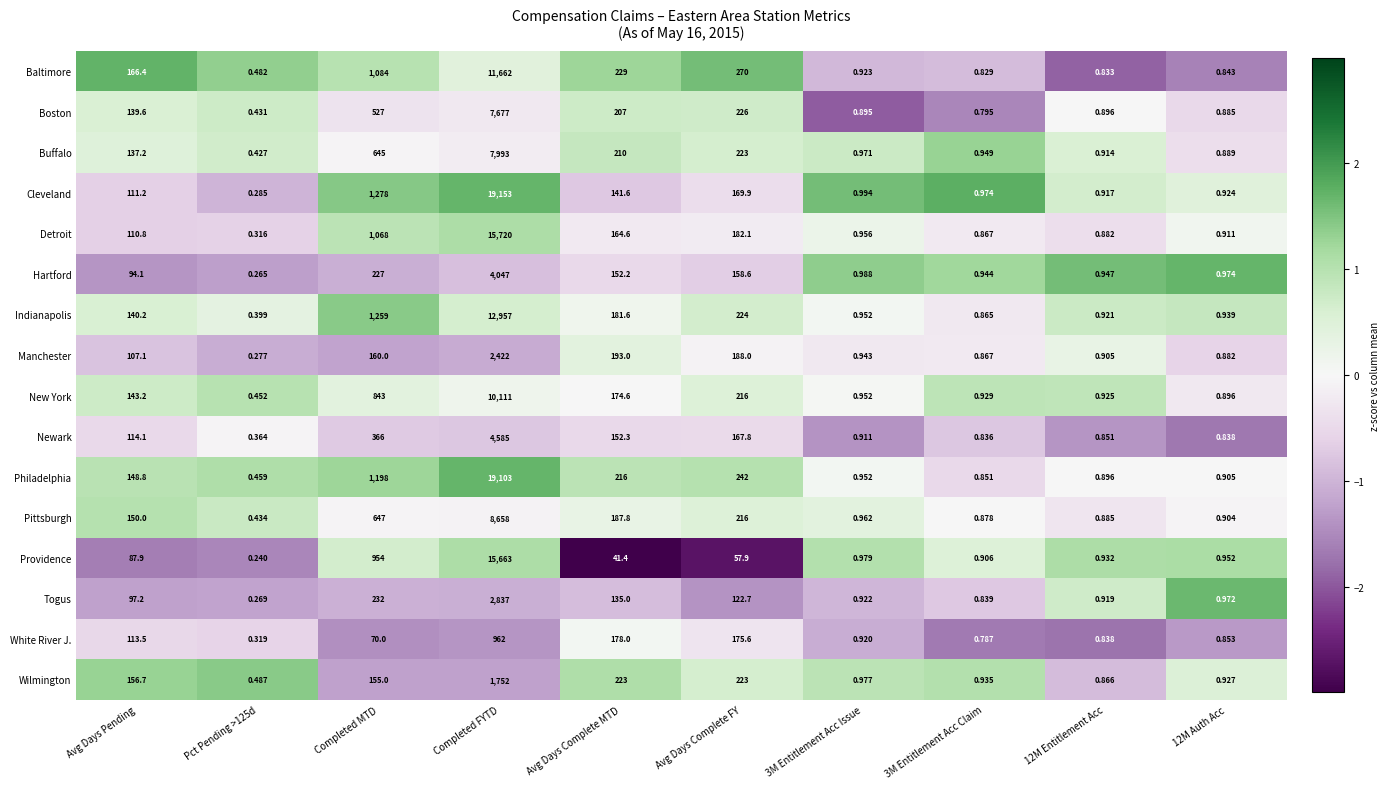

At which label does Manchester reach its peak?

Completed FYTD